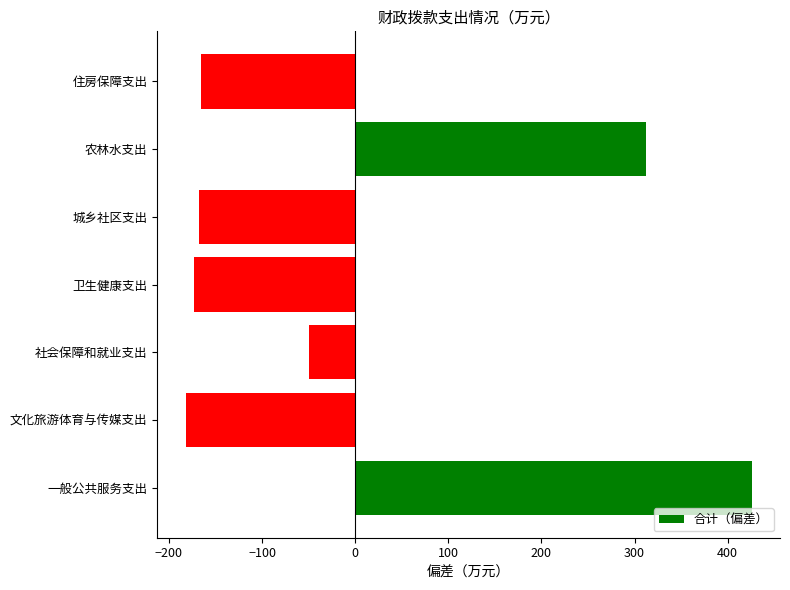

What is the change in value from 文化旅游体育与传媒支出 to 社会保障和就业支出?

+132.3